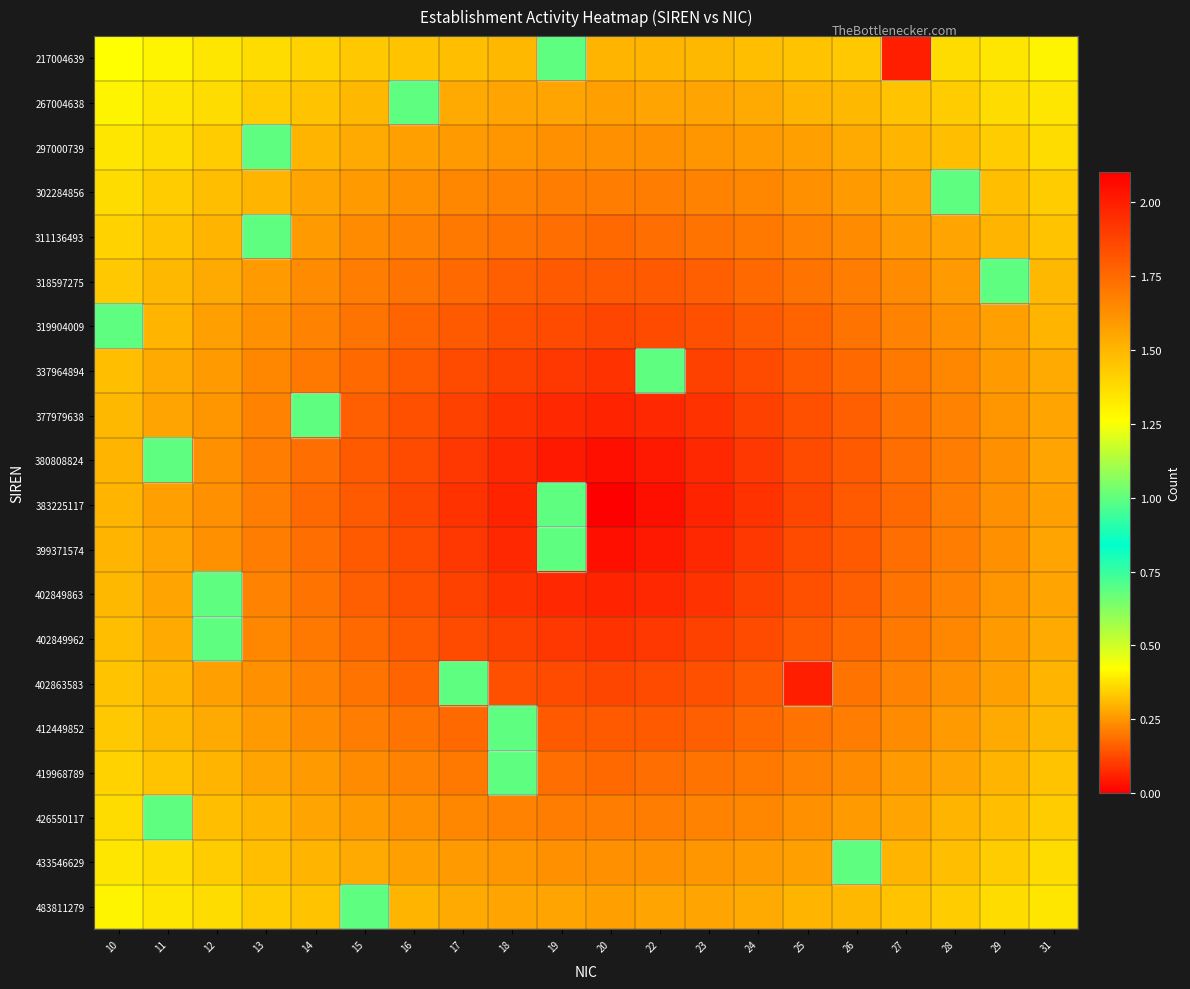

Which series changed the most between 16 and 17?

402863583